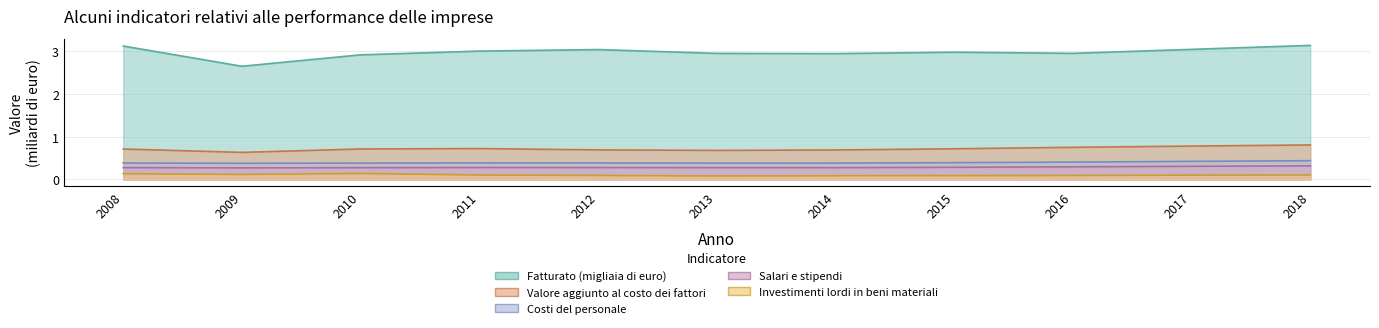

List the labels in order of Costi del personale value, smallest first.

2009, 2013, 2010, 2014, 2008, 2012, 2011, 2015, 2016, 2017, 2018